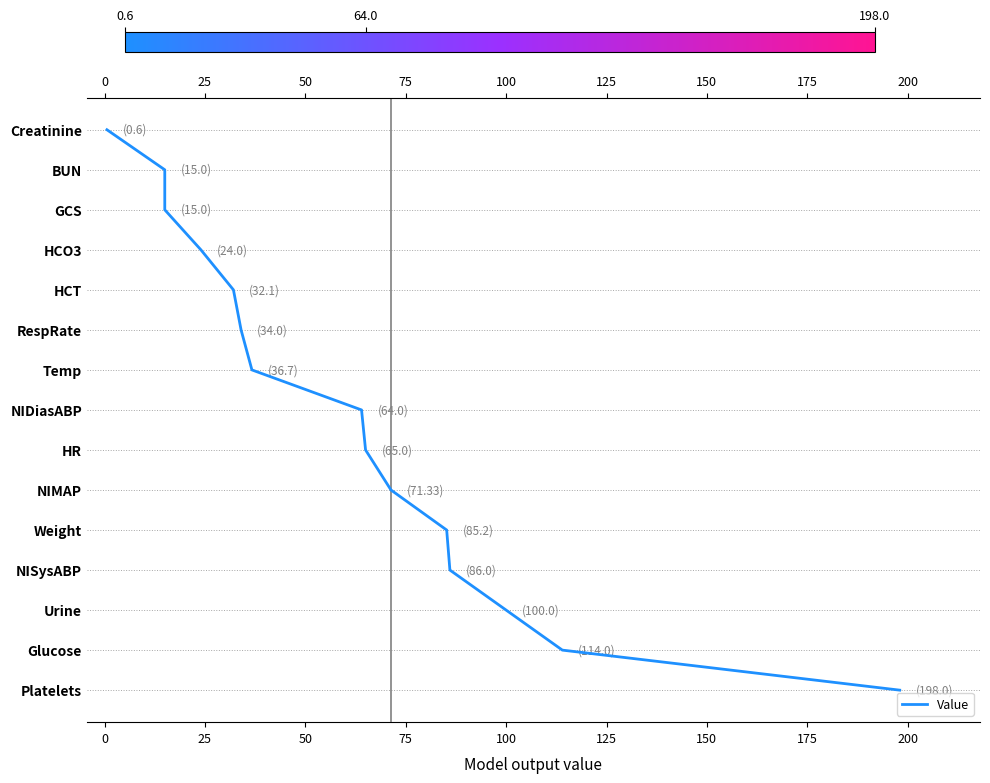

How many lines are shown in the chart?

1